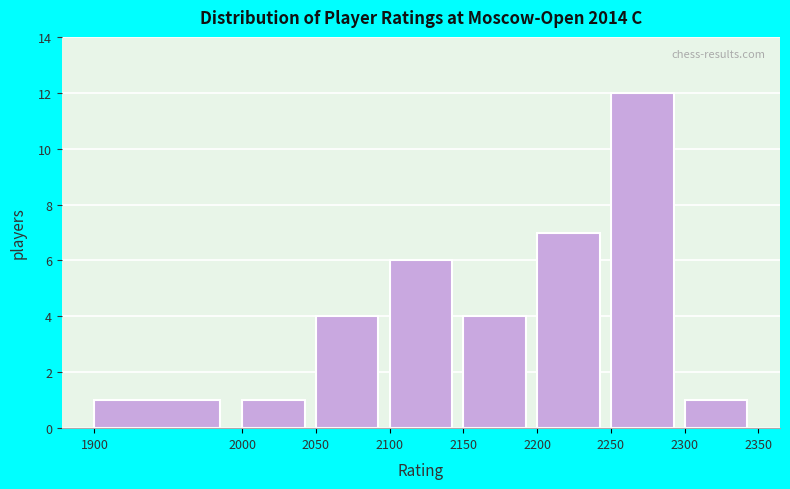

Reading left to right, list every bar in this chart as the range it spans on the x-axis followed by its height. The values are not printed on the chart, so give them approximately, as read against the axis.

1900 to 2000: 1
2000 to 2050: 1
2050 to 2100: 4
2100 to 2150: 6
2150 to 2200: 4
2200 to 2250: 7
2250 to 2300: 12
2300 to 2350: 1